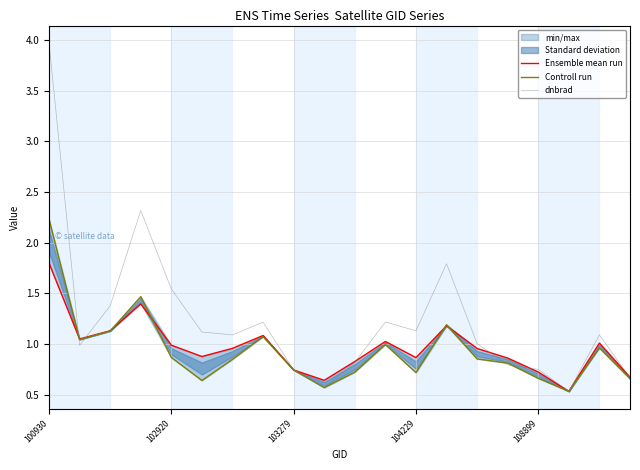

Rank the series by their maximum value, from highest to lowest.

dnbrad, Controll run, Ensemble mean run